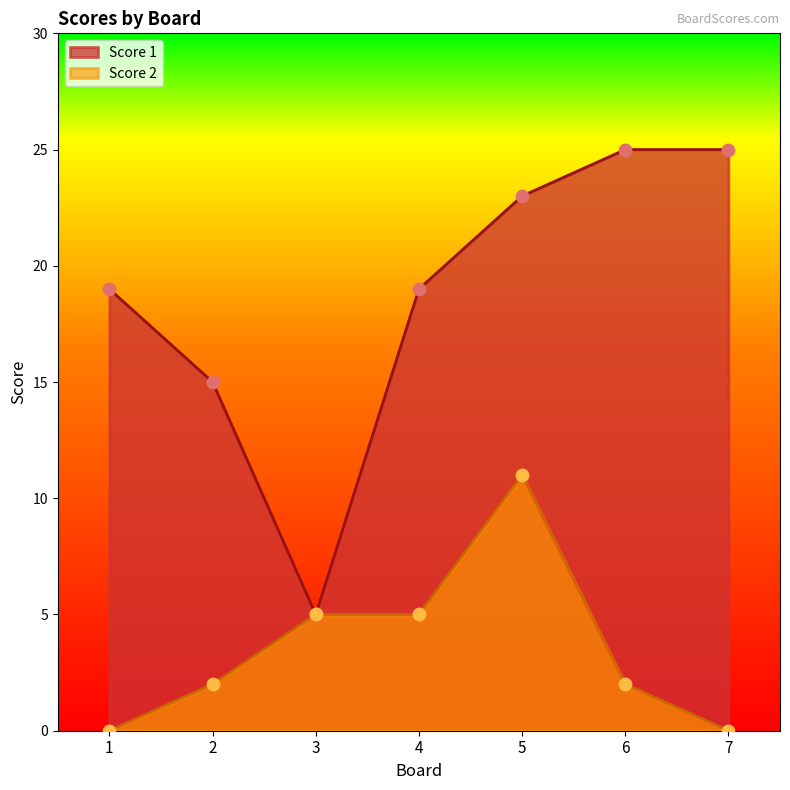

Which series has the largest Y range (max minus min)?

Score 1